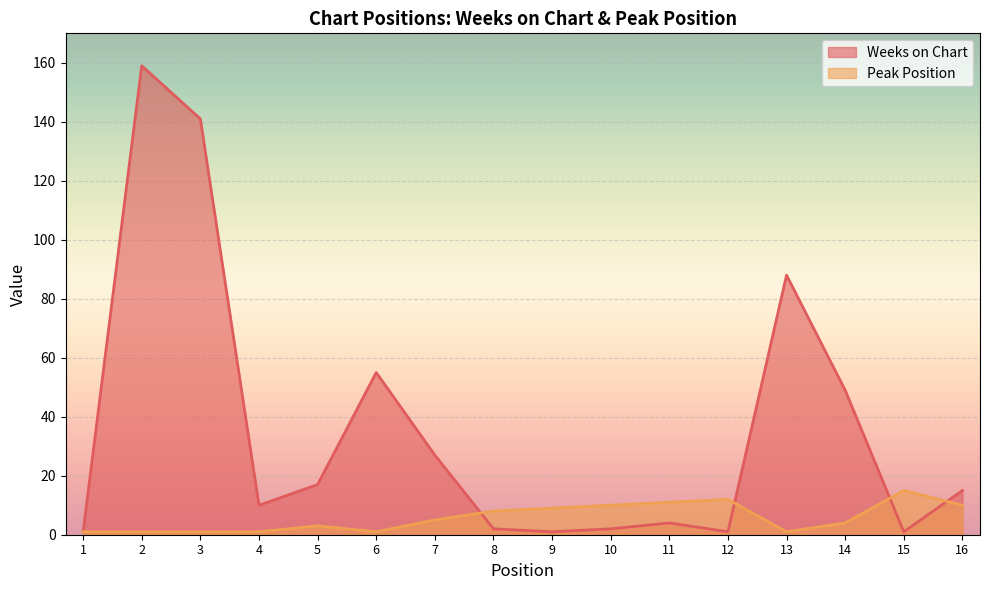

Which series has the widest spread of values?

Weeks on Chart